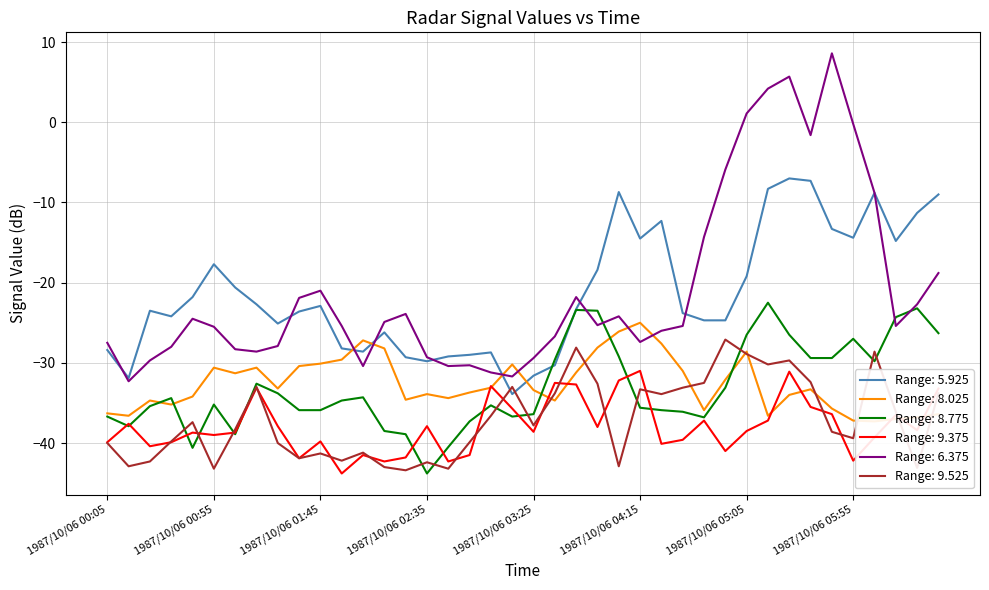

Is this an area chart (filled region under the line)?

No